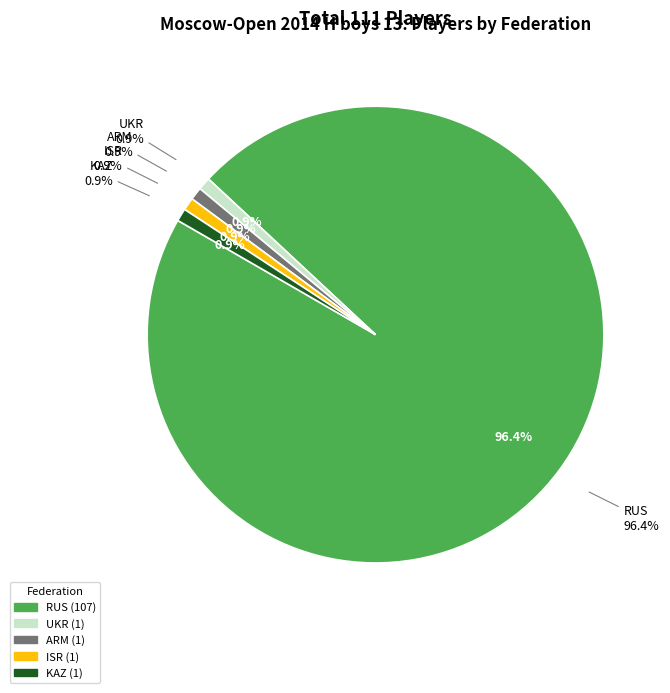

Combined, what portion of the pie is UKR and ARM?

1.8%